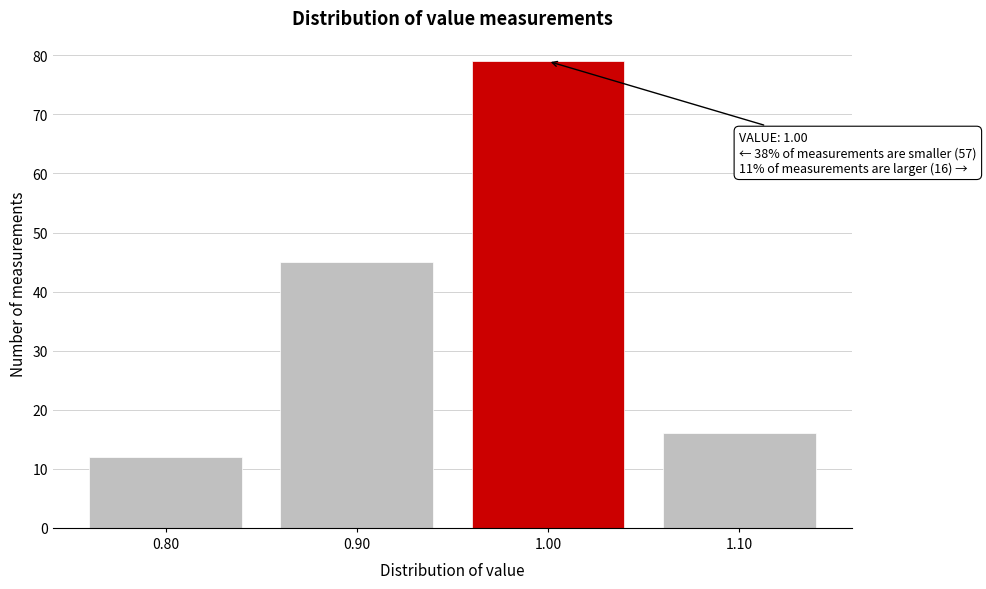

Reading left to right, what are all the values shown in this chart?

0.80=12	0.90=45	1.00=79	1.10=16